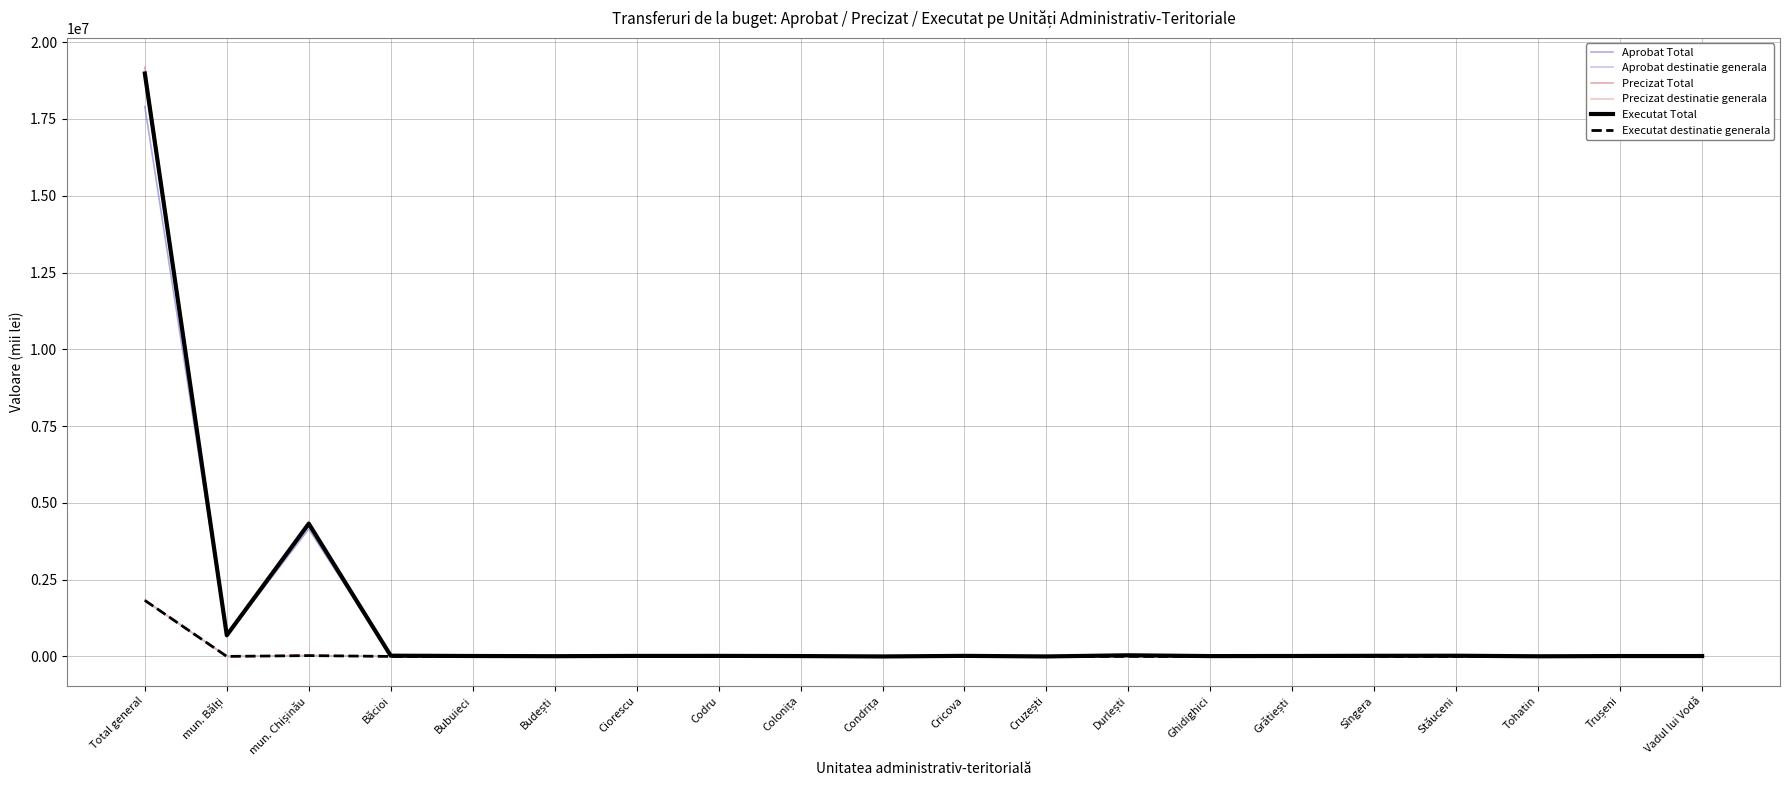

Does the chart have visible grid lines?

Yes